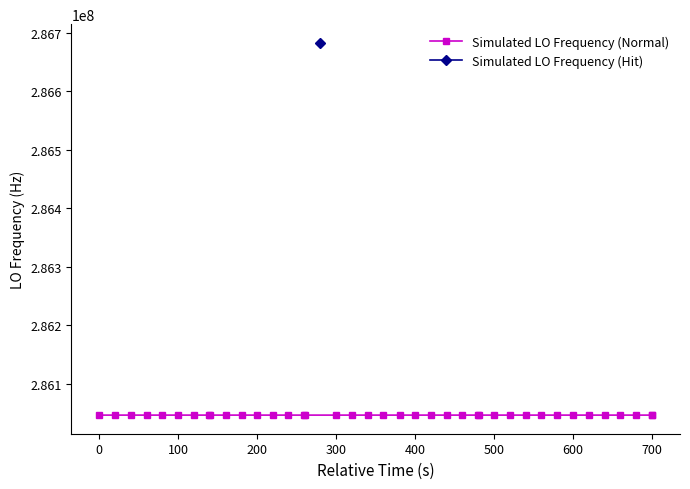

True or false: the data shows 422850642.9 at 23.

False